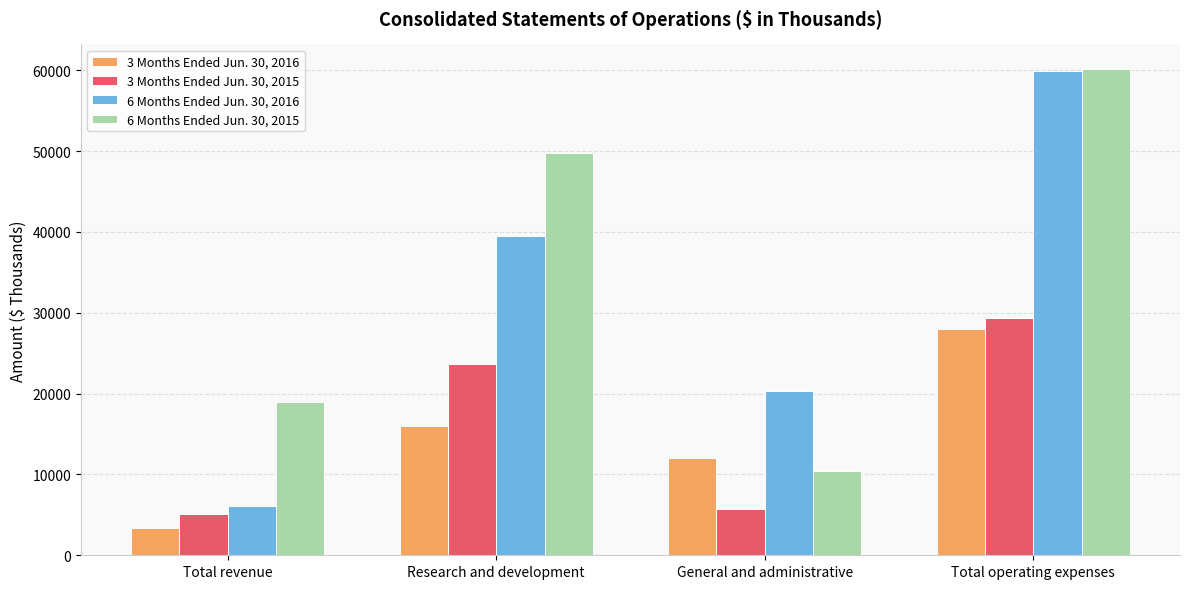

Reading left to right, what are all the values shown in this chart?

3 Months Ended Jun. 30, 2016: 3420	16018	11988	28006
3 Months Ended Jun. 30, 2015: 5054	23676	5732	29408
6 Months Ended Jun. 30, 2016: 6099	39547	20312	59859
6 Months Ended Jun. 30, 2015: 19017	49793	10382	60175